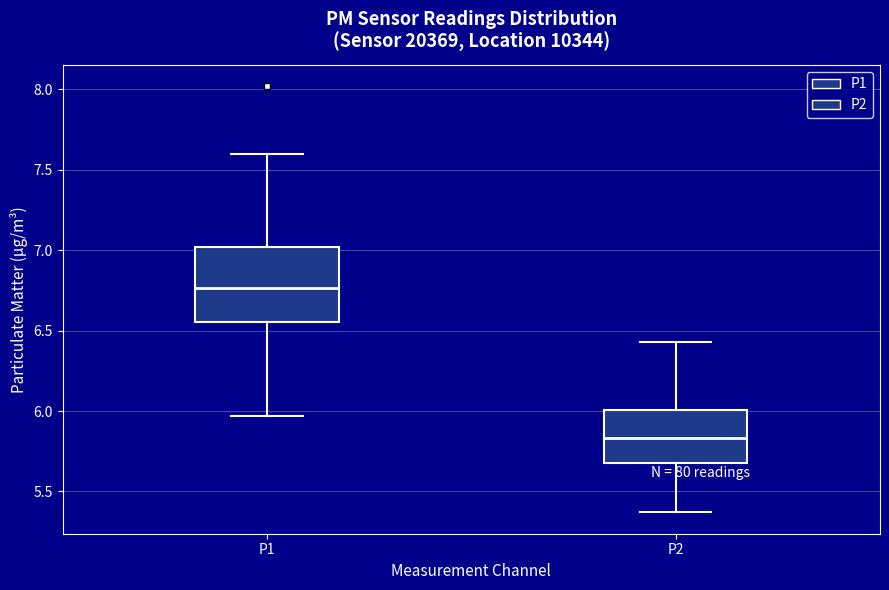

Reading left to right, transcribe this box plot: for each box, give where its median line is, the range the box spans, and where its two whiskers end, as read against the y-axis. The values are not printed on the chart, so give them approximately, as read against the axis.

P1: median 6.75, box 6.55 to 7.00, whiskers 5.95 to 7.60
P2: median 5.85, box 5.70 to 6.00, whiskers 5.35 to 6.45